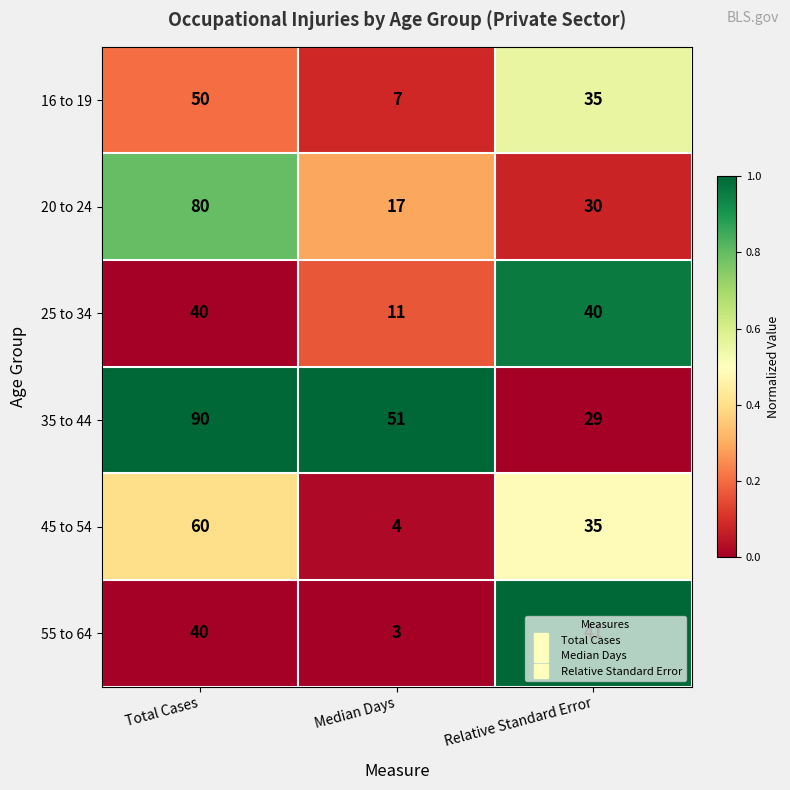

At which label does 20 to 24 first exceed 30?

Total Cases